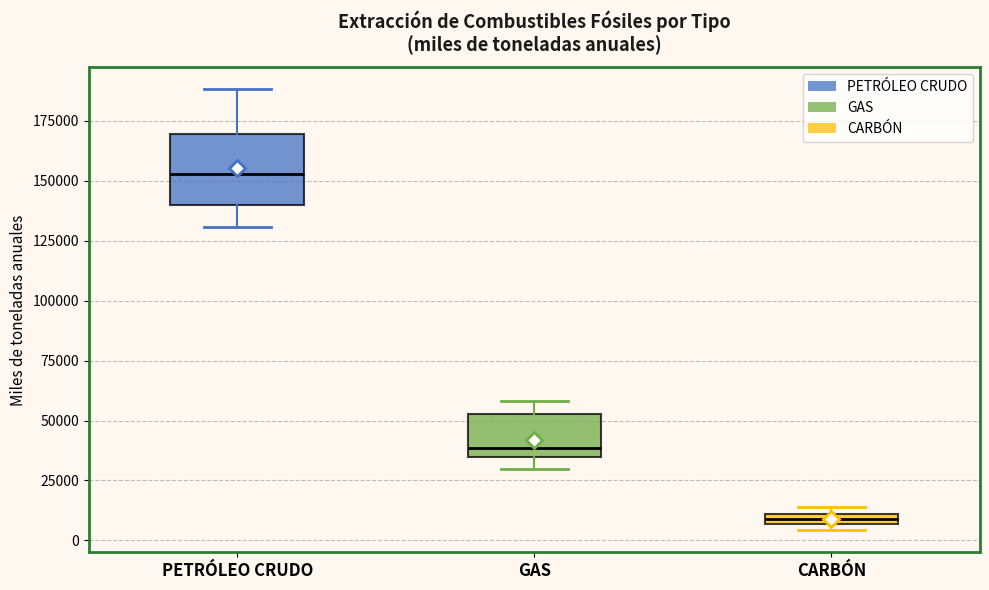

Which box has the lowest median line?

CARBÓN